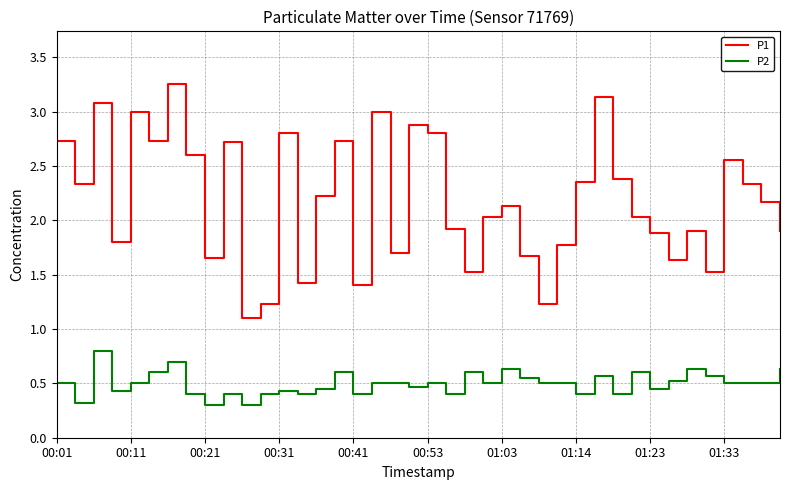

True or false: P2 and P1 cross at least once.

False